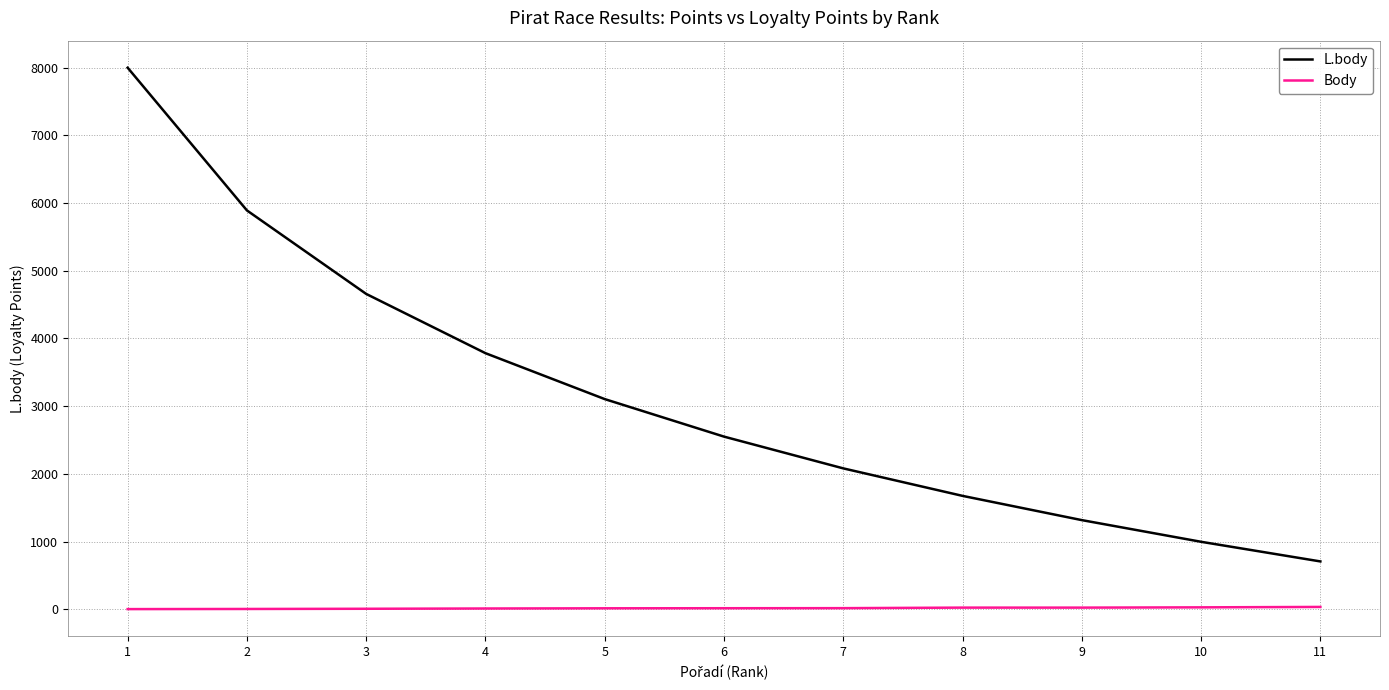

List the series in order of their peak value, highest first.

L.body, Body